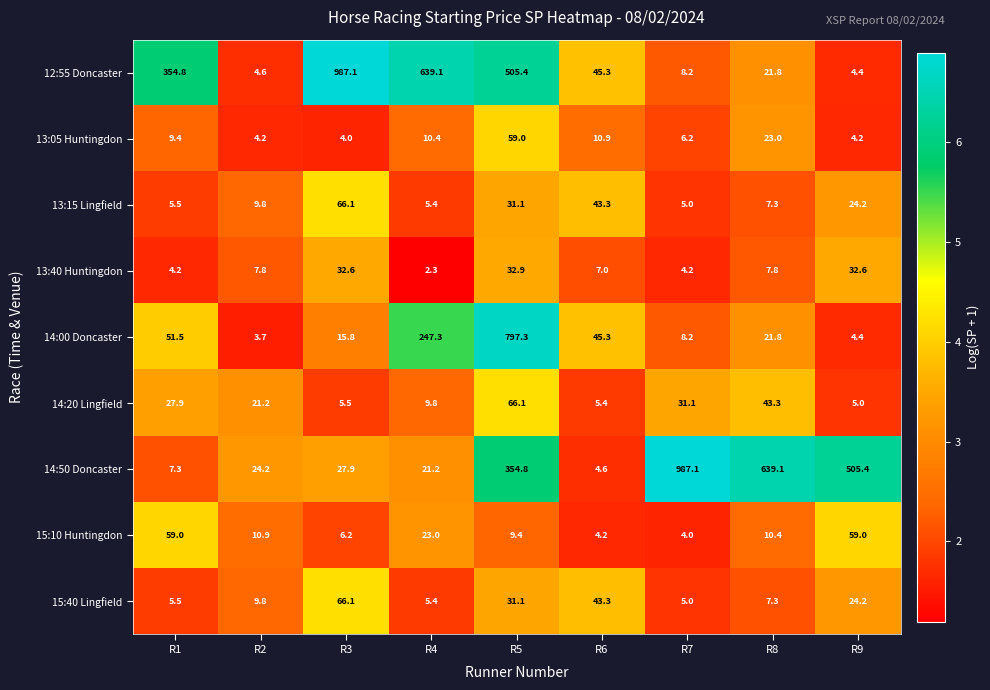

What is the difference between the highest and lowest values at R9?

501.2